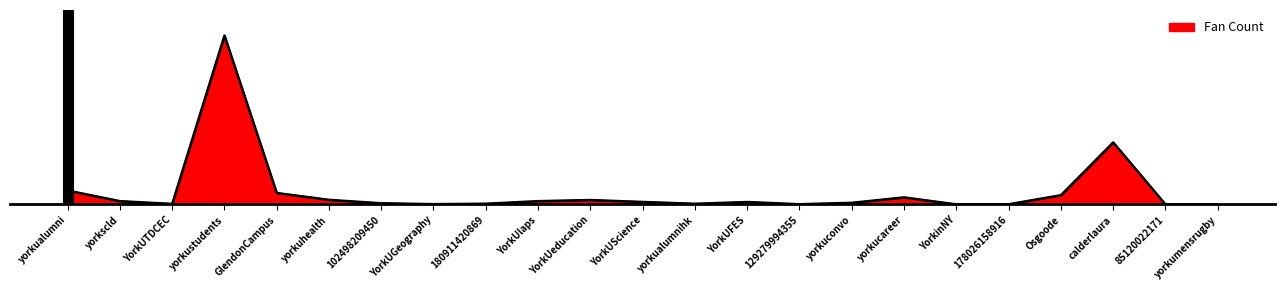

How many points are higher than both their immediate neighbors (excluding endpoints)?

5